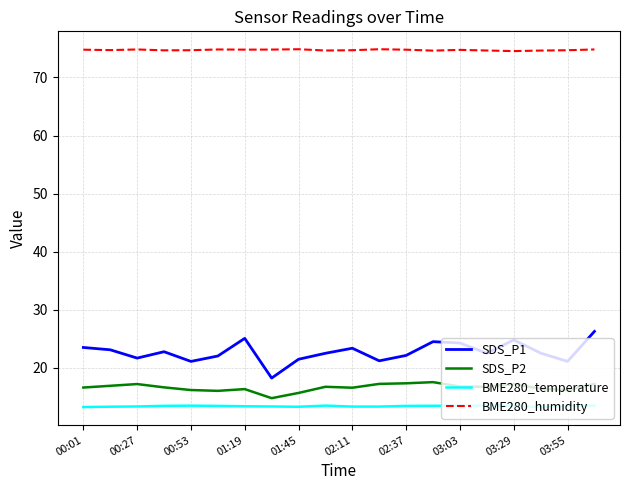

Which series has the widest spread of values?

SDS_P1